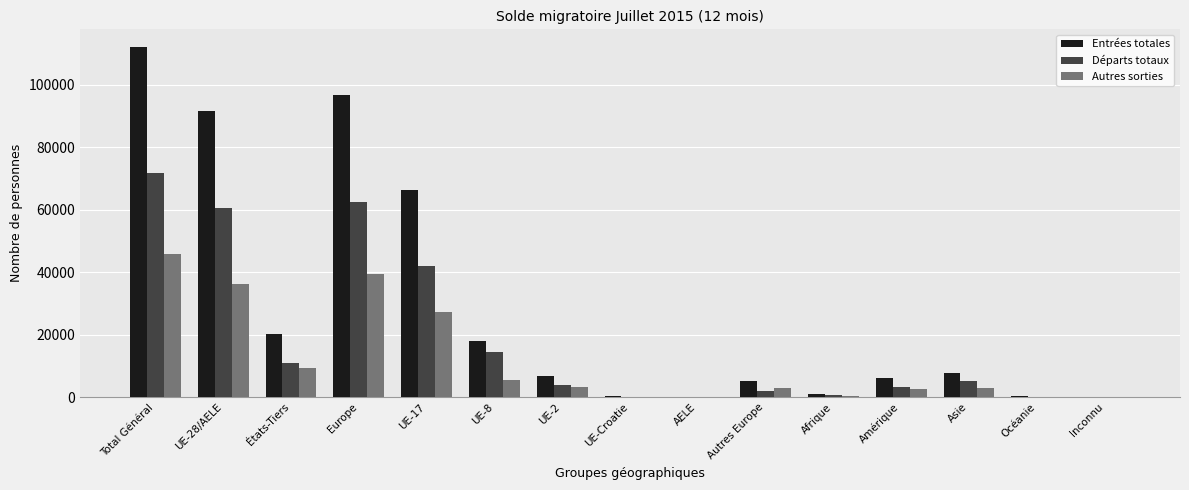

At which label does Entrées totales reach its peak?

Total Général